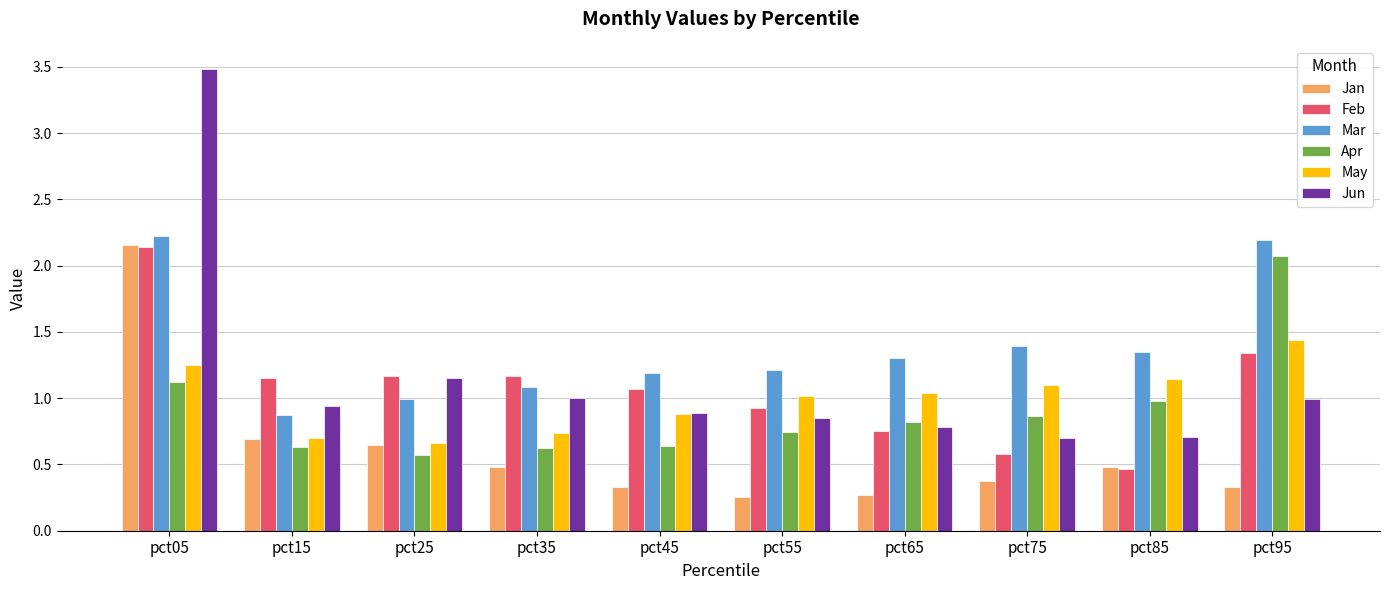

What is the greatest value displayed?

3.5